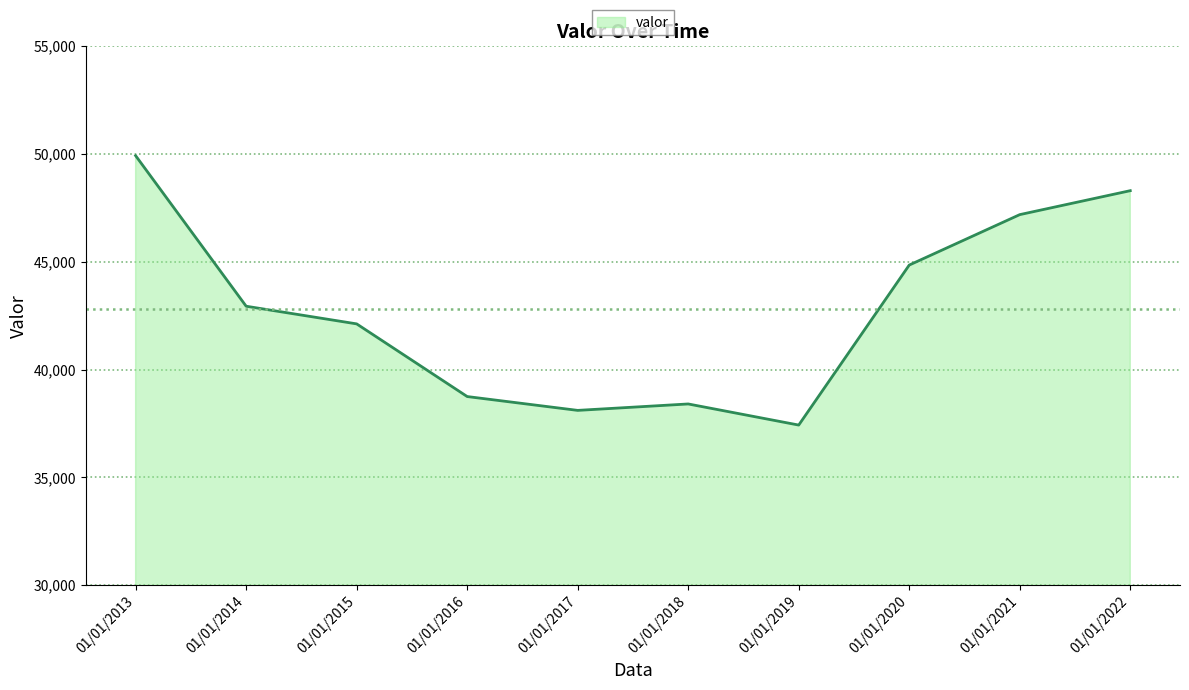

Rank the categories by value from highest to lowest.

01/01/2013, 01/01/2022, 01/01/2021, 01/01/2020, 01/01/2014, 01/01/2015, 01/01/2016, 01/01/2018, 01/01/2017, 01/01/2019